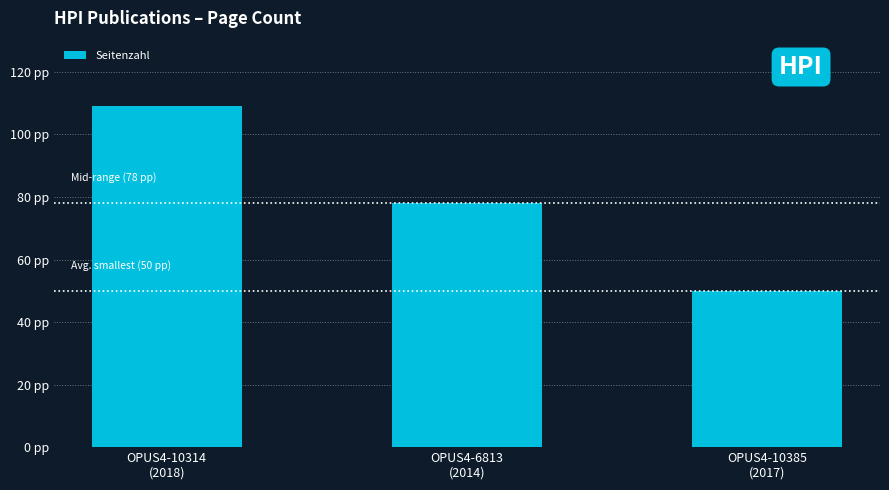

Reading right to left, extract all data points from this chart.

50	78	109